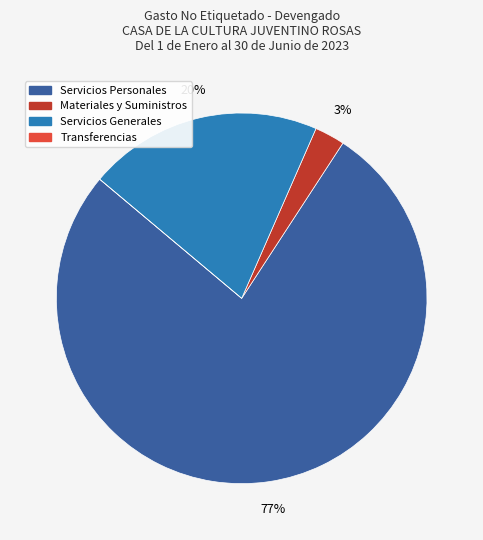

To the nearest percent, what is the combined percentage of Materiales y Suministros and Servicios Generales?

23%